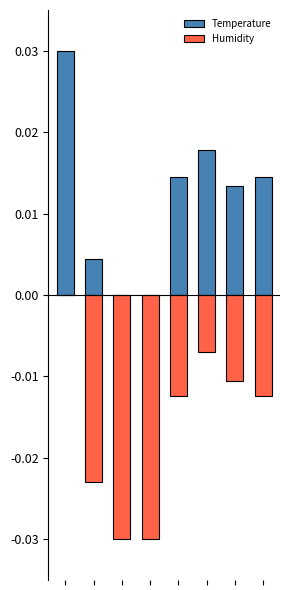

How many data points does each series have?

8